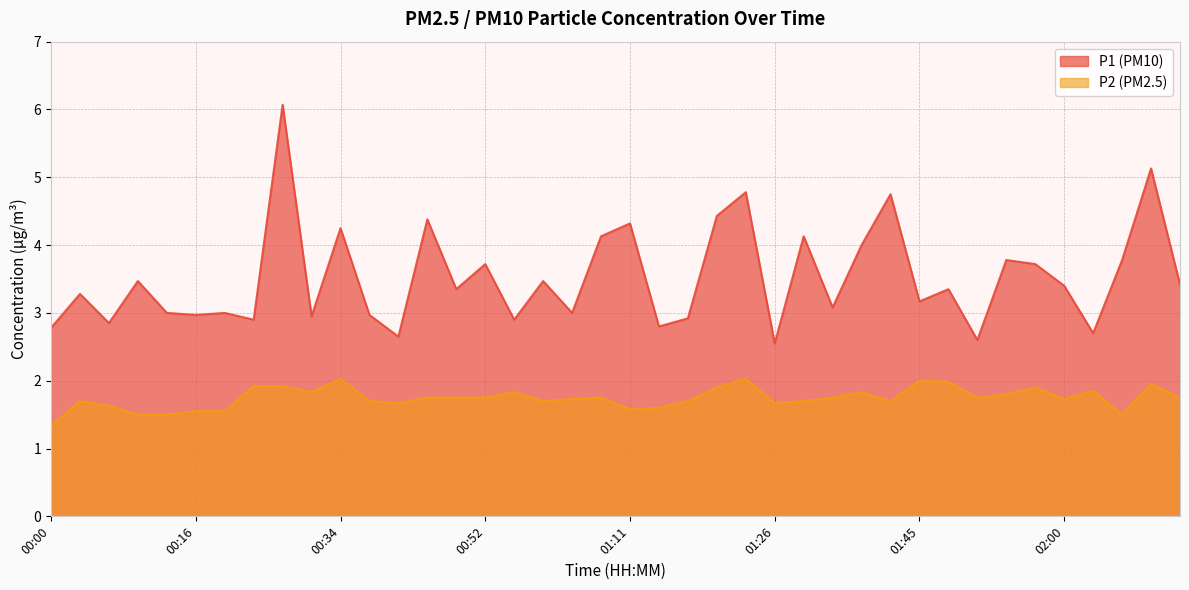

How many data points does each series have?

40